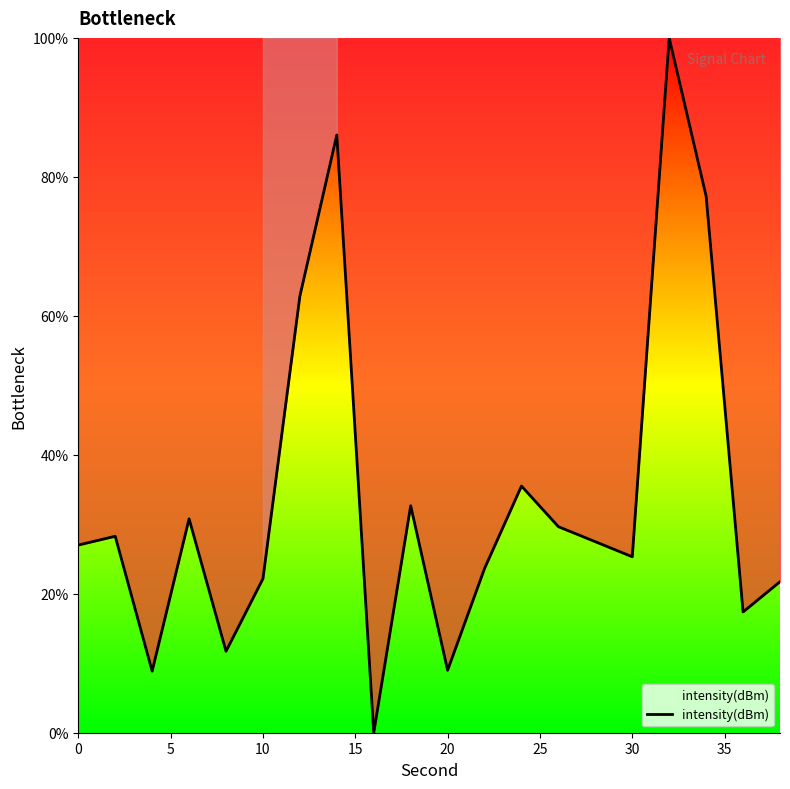

What is the greatest value displayed?

100.0